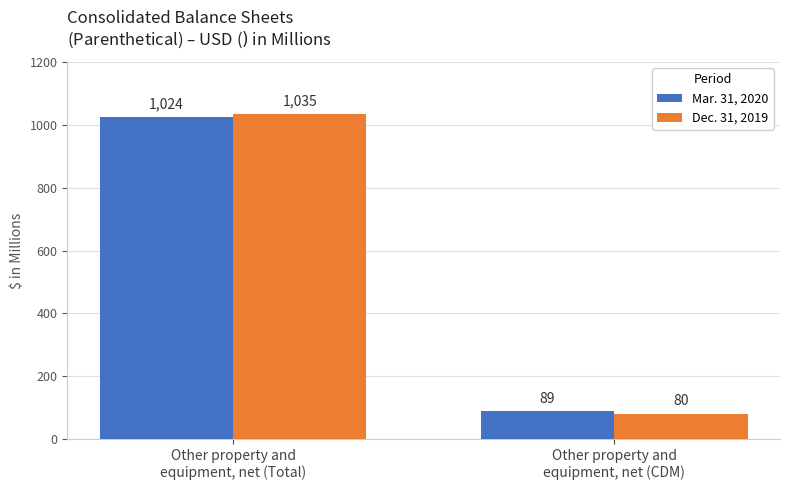

How many data points does each series have?

2